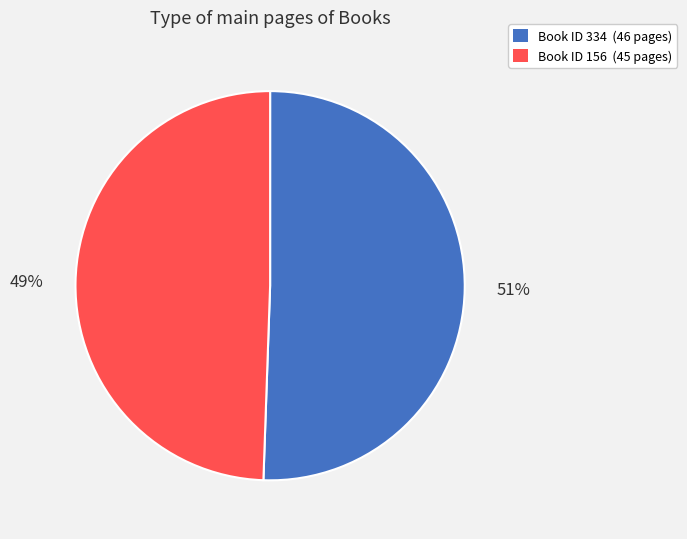

Is it true that Book ID 334 (46 pages) is 51% of the pie?

True